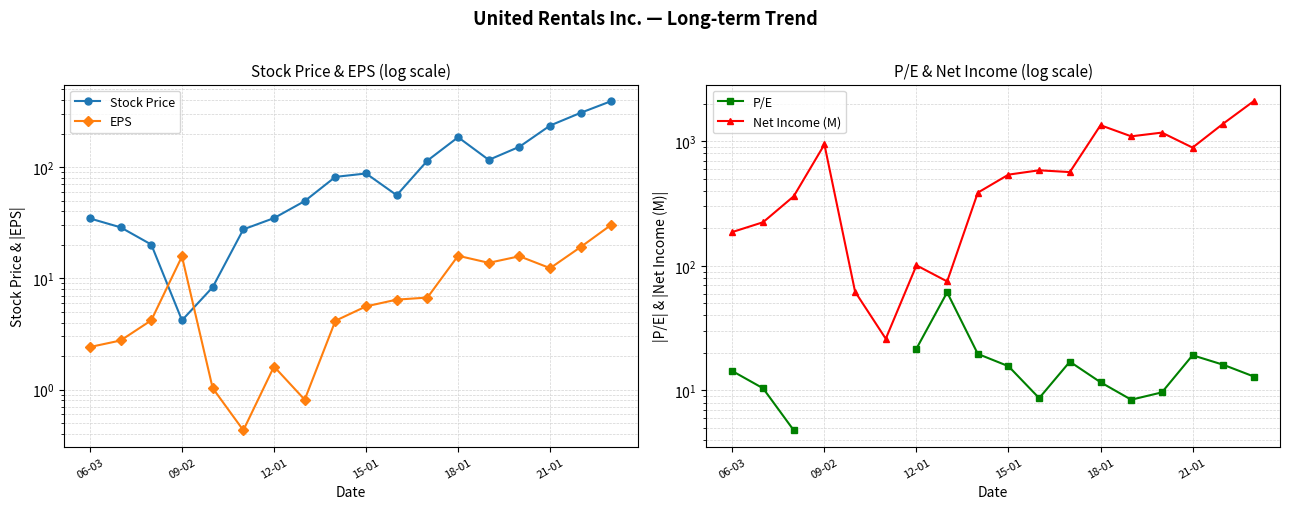

What is the total value across all series at 18-01?

1559.1